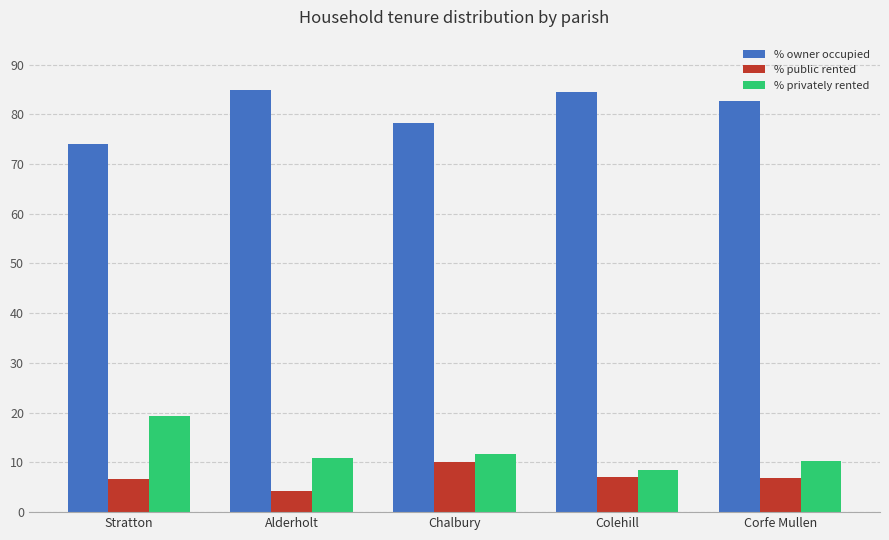

The % privately rented series shows 11.7 at Chalbury. True or false?

True